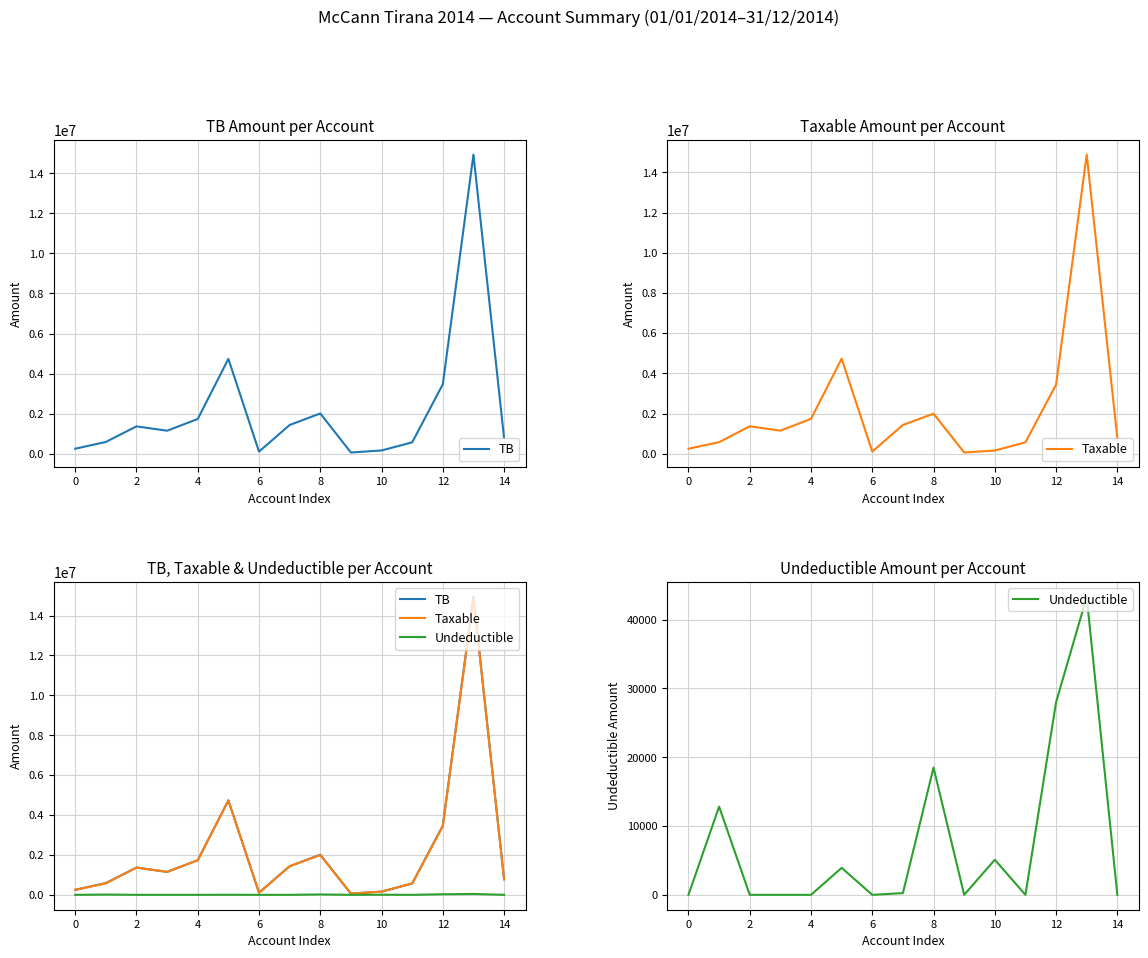

What is the sum of all Taxable values?

33231204.0